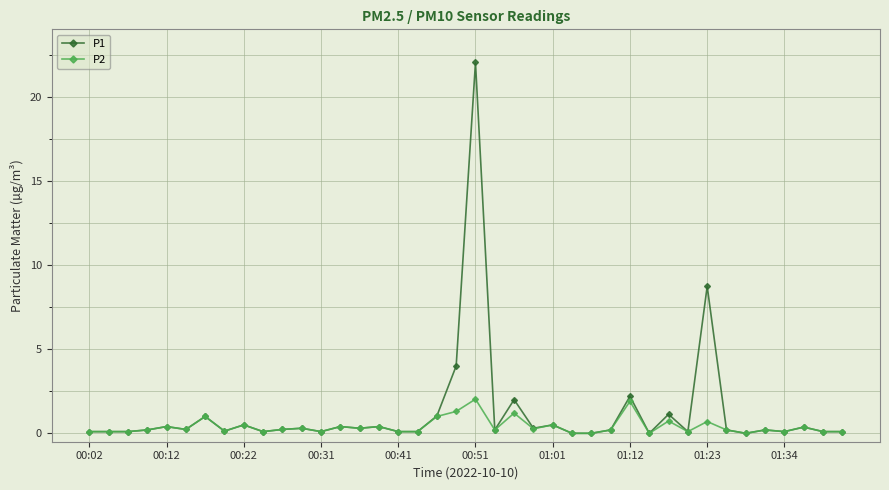

What is the greatest value displayed?

22.0